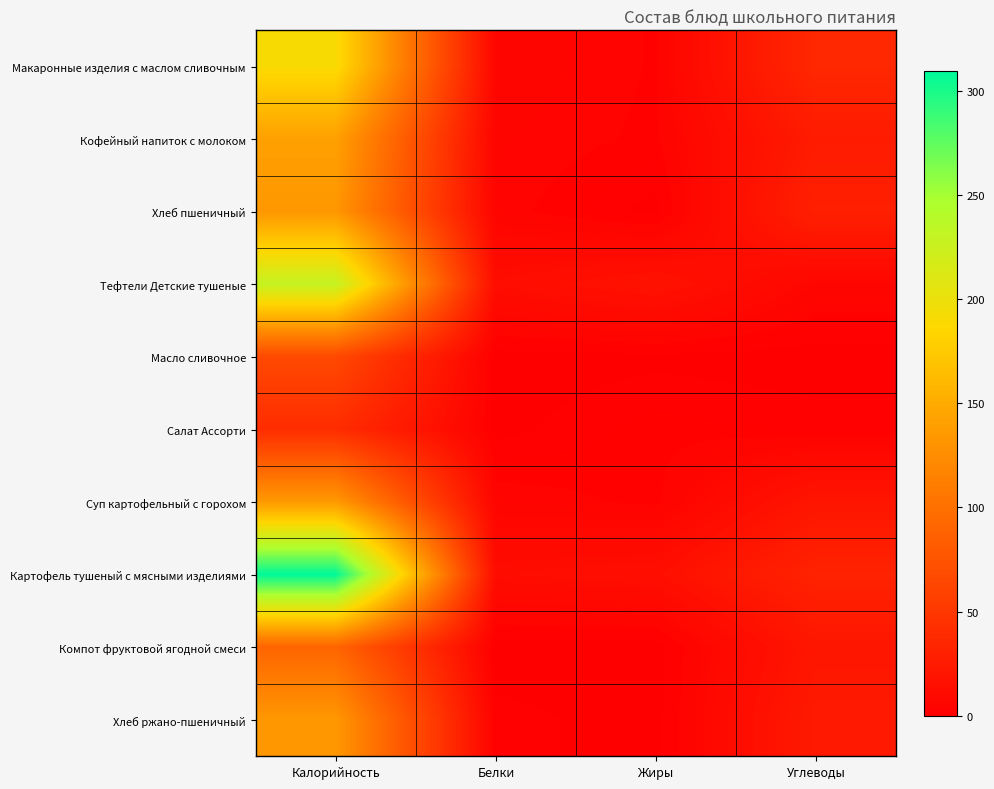

What is the greatest value displayed?

309.6